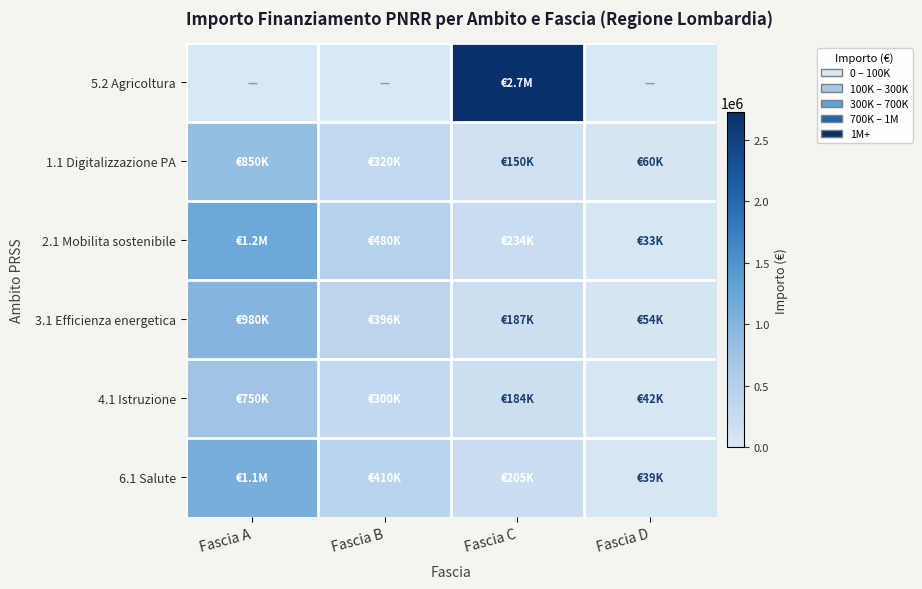

Which has a higher value, Fascia D or Fascia A?

Fascia D